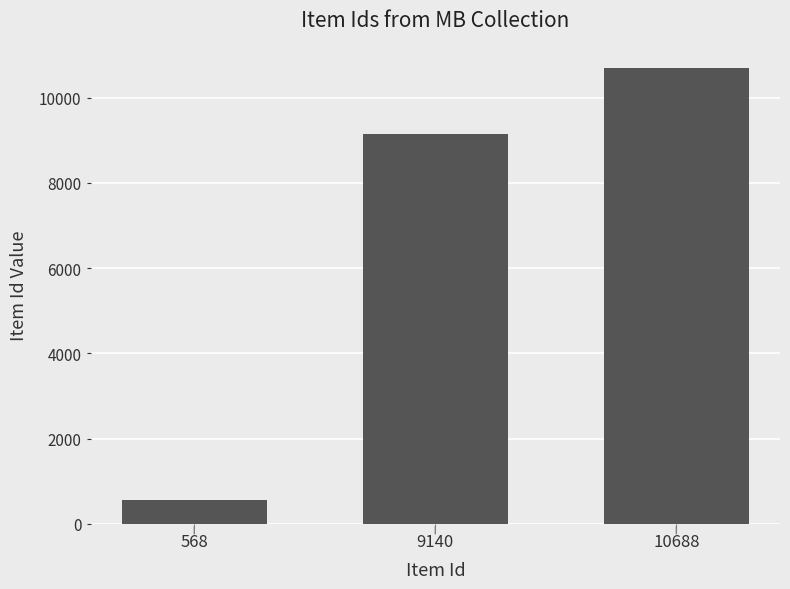

Count the values in the range 568 to 10688.

3